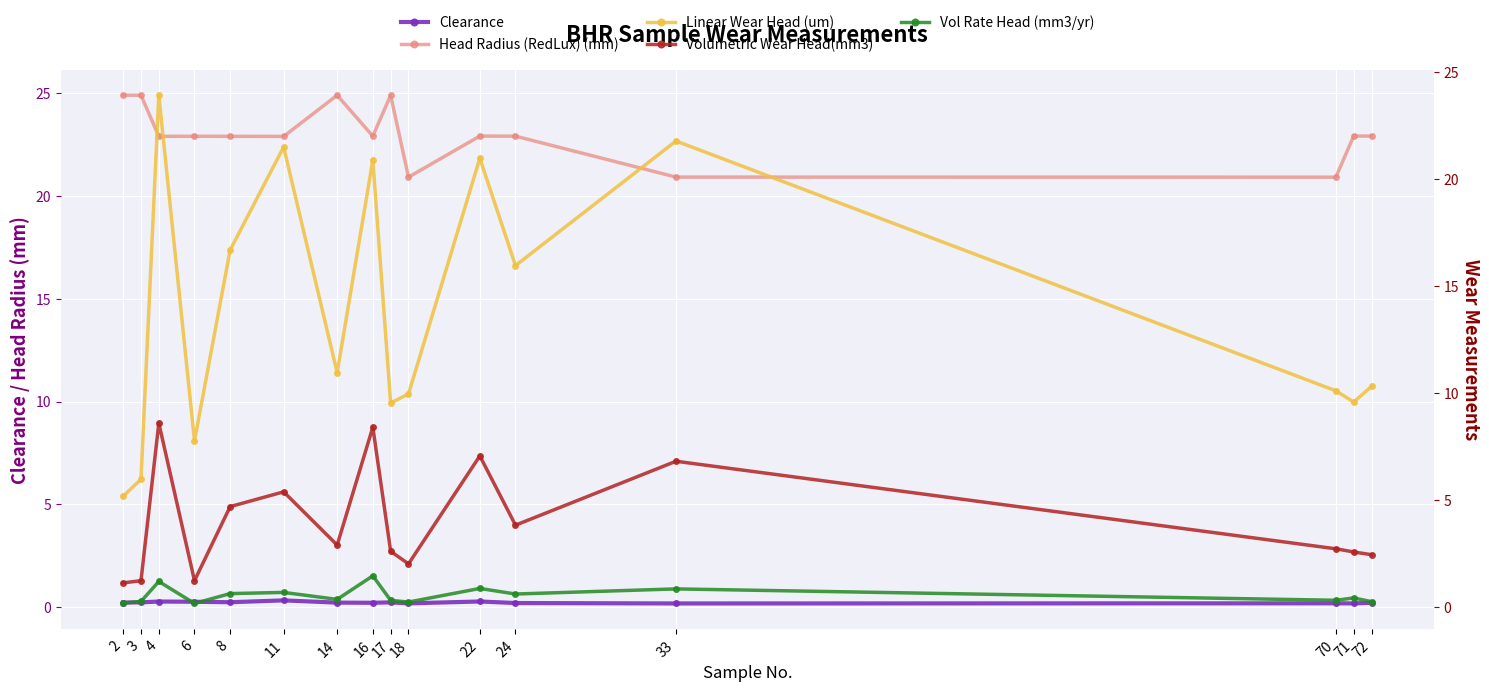

Which series has the largest range (max minus min)?

Linear Wear Head (um)